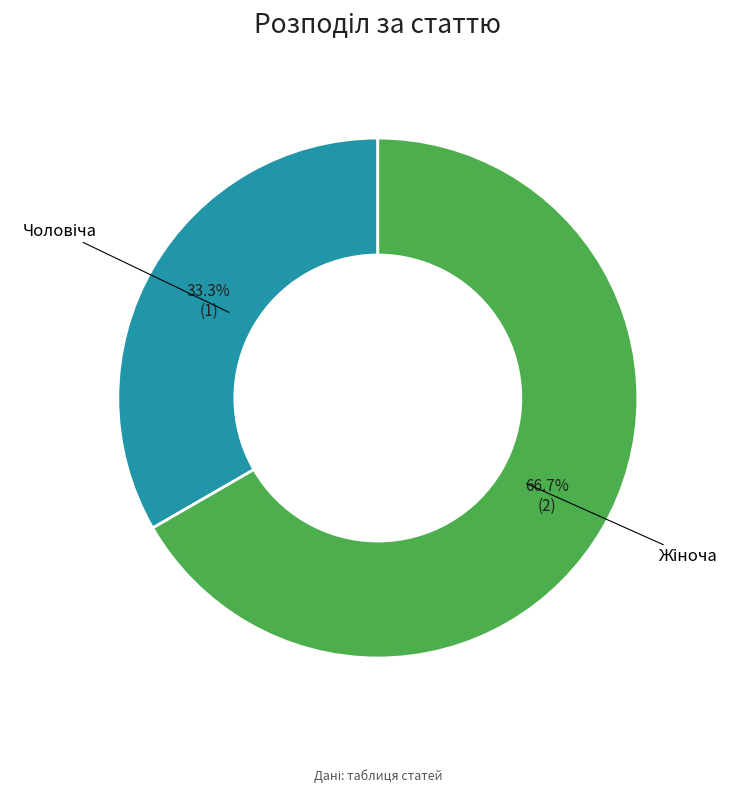

Does any single category account for the majority?

Yes